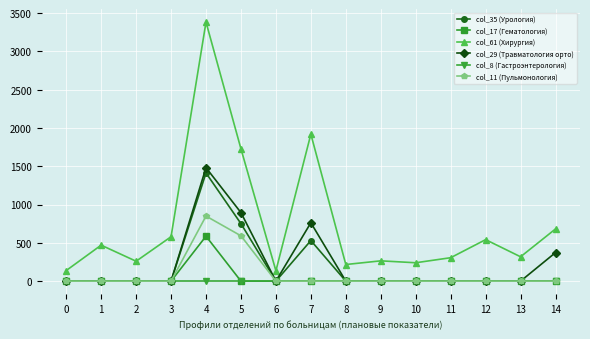

Which series has the widest spread of values?

col_61 (Хирургия)